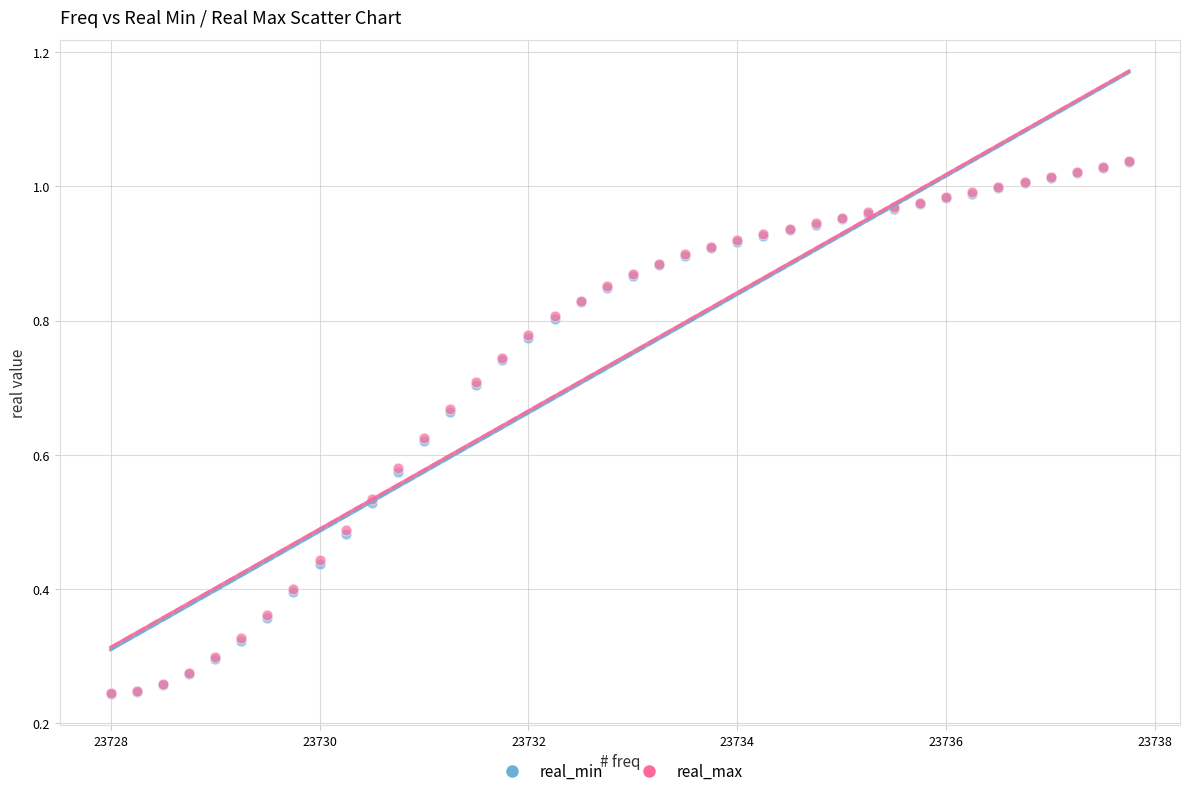

What are all the series names shown in the legend?

real_min, real_max